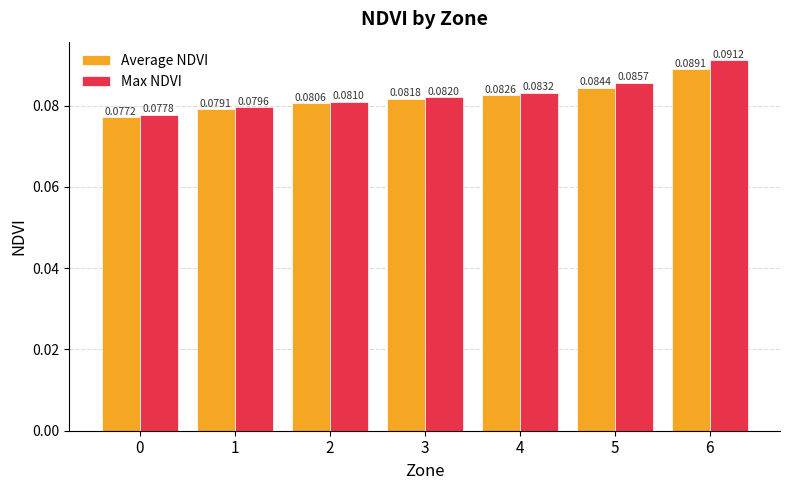

Count the Average NDVI values in the range 0 to 1.

7